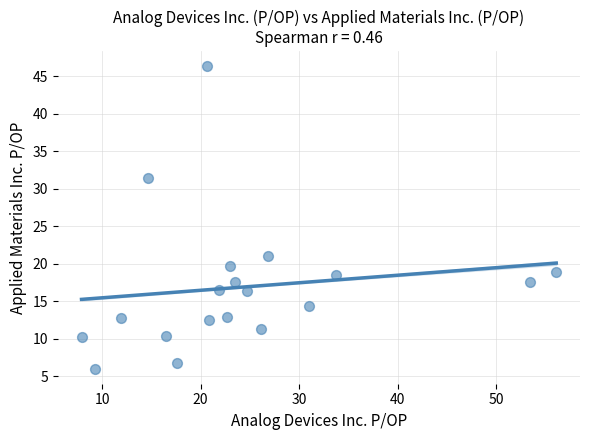

What is the range of Y values (max minus min)?

40.3